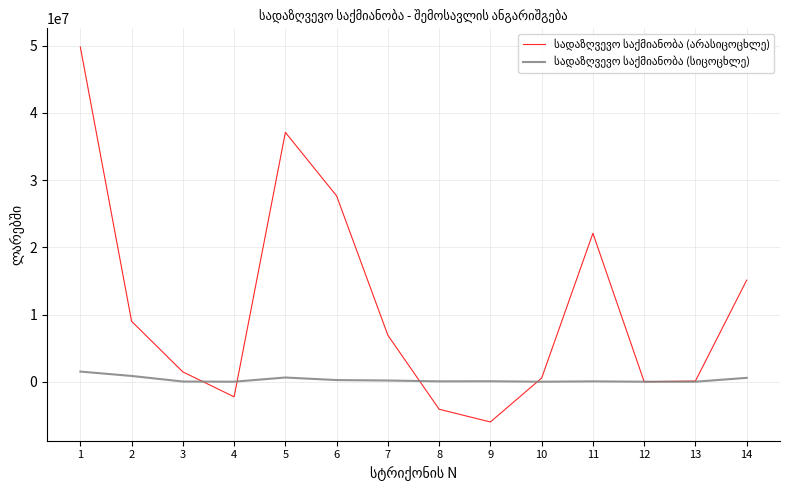

What is the minimum value shown in the chart?

-5992240.6